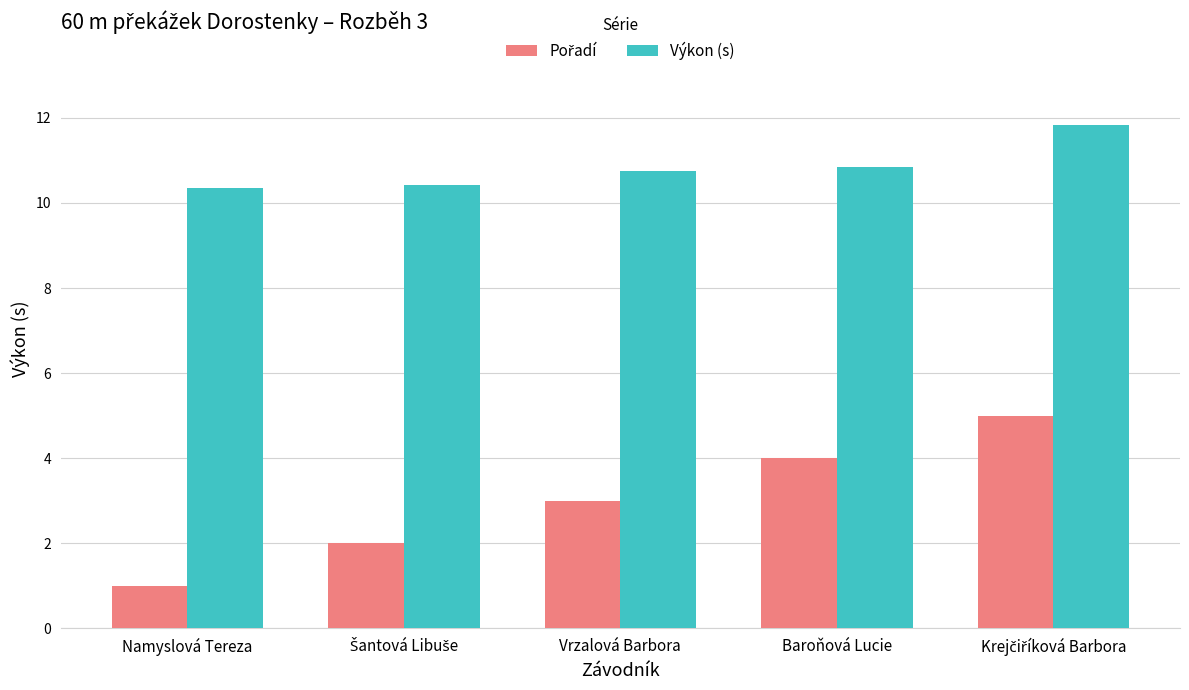

Which series has the largest total across all categories?

Výkon (s)